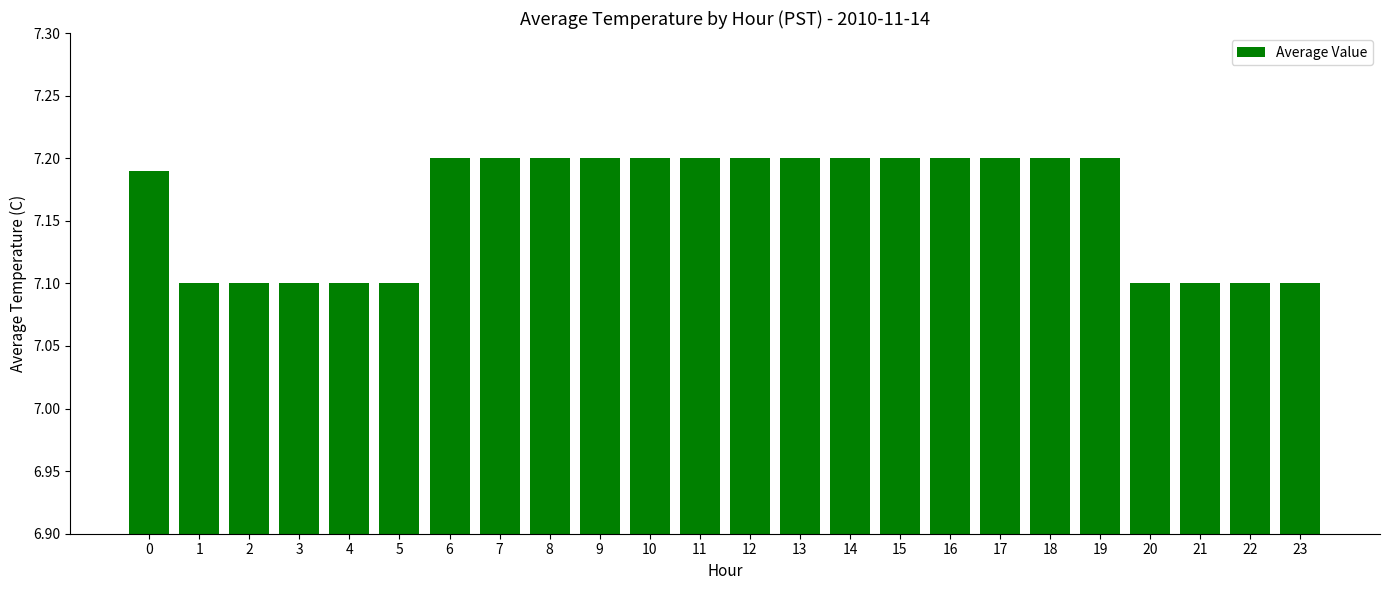

What is the sum of all values?

171.9